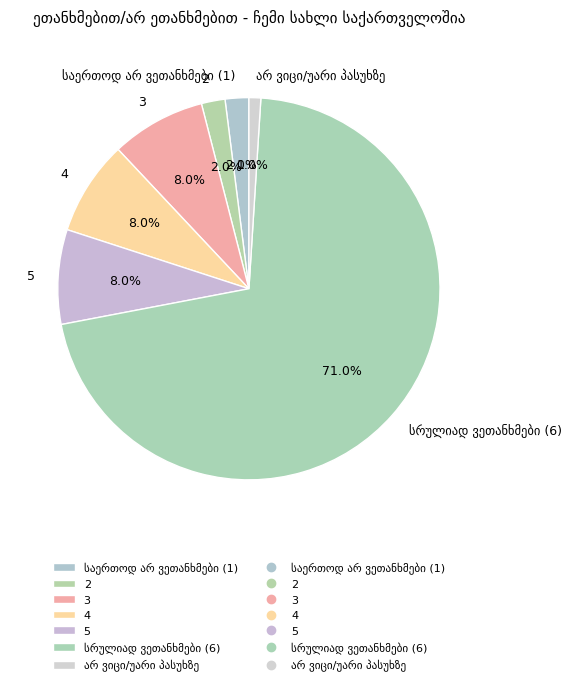

Is 4 the majority of the pie?

No